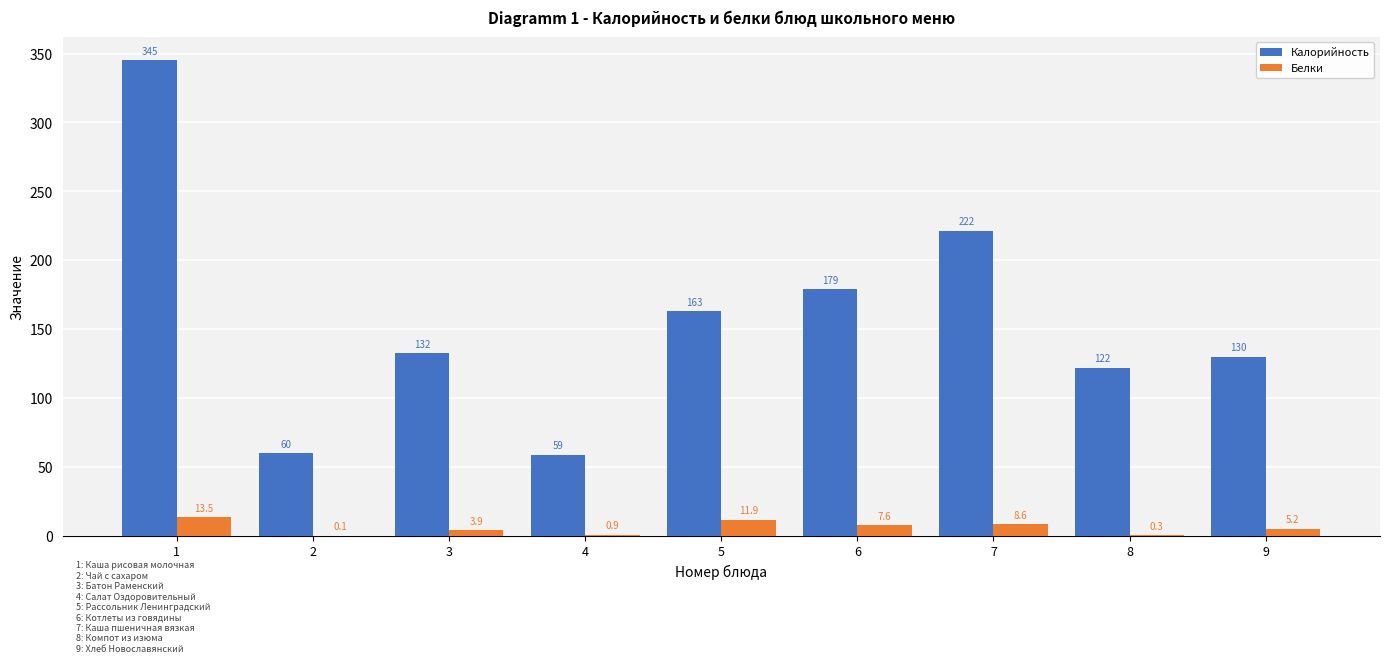

What is the total value across all series at 5?

174.9